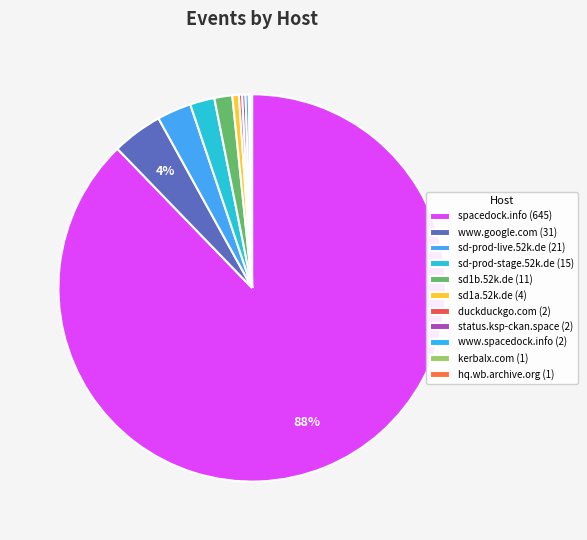

Which has a higher value, sd-prod-live.52k.de or sd1b.52k.de?

sd-prod-live.52k.de